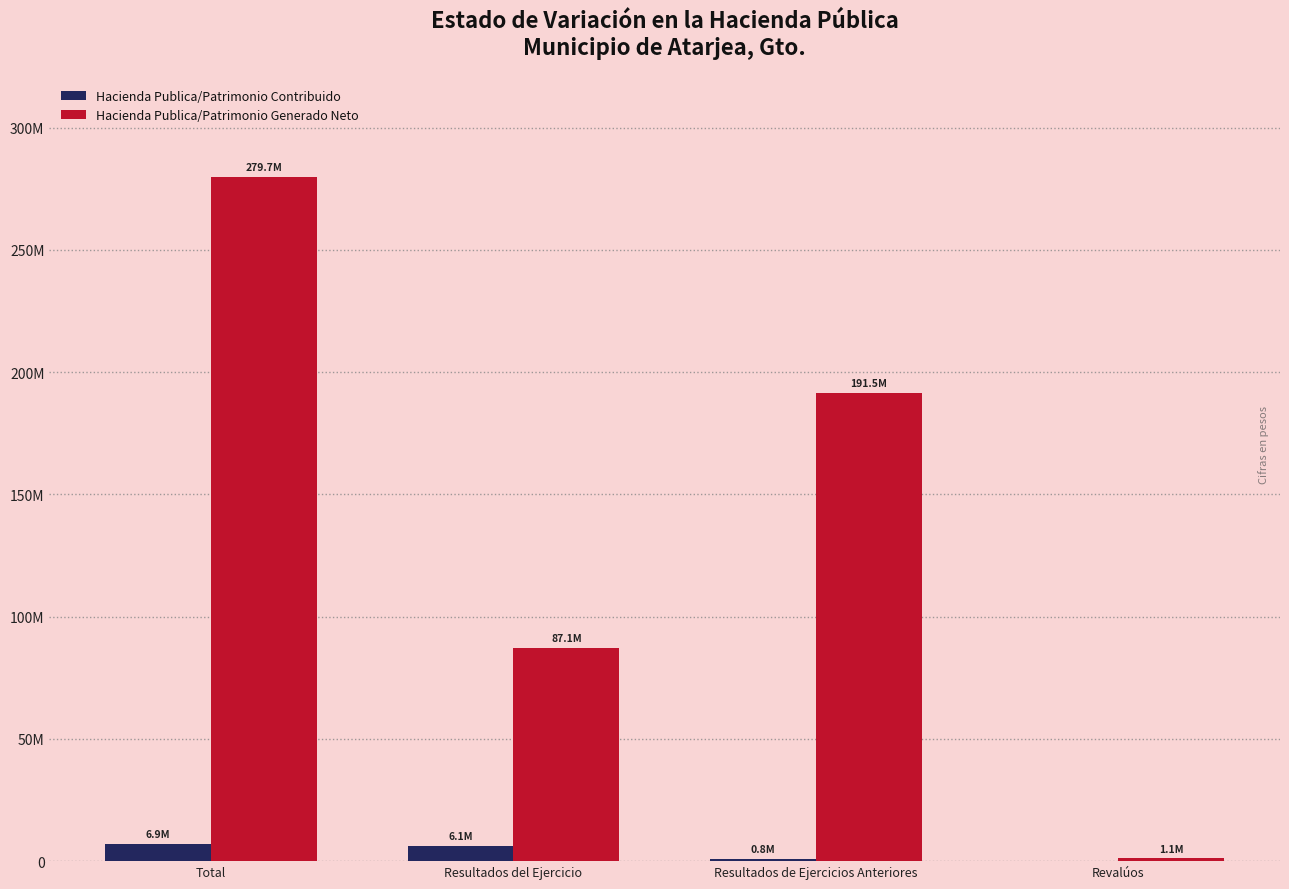

At which category is the sum across all series the highest?

Total